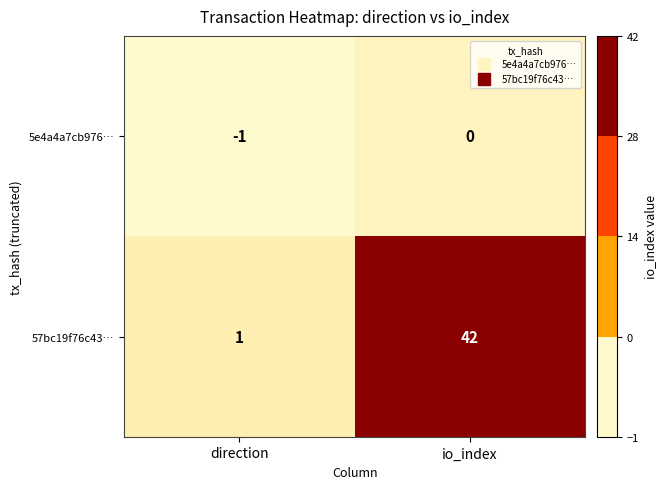

At which category is the sum across all series the highest?

io_index